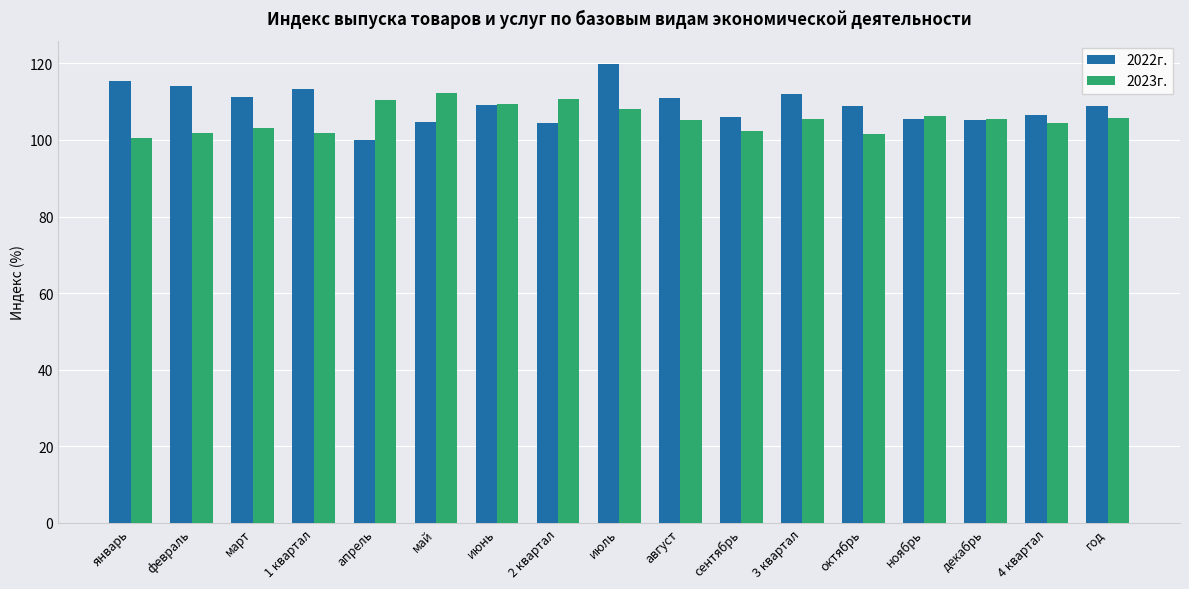

Which series has the largest total across all categories?

2022г.